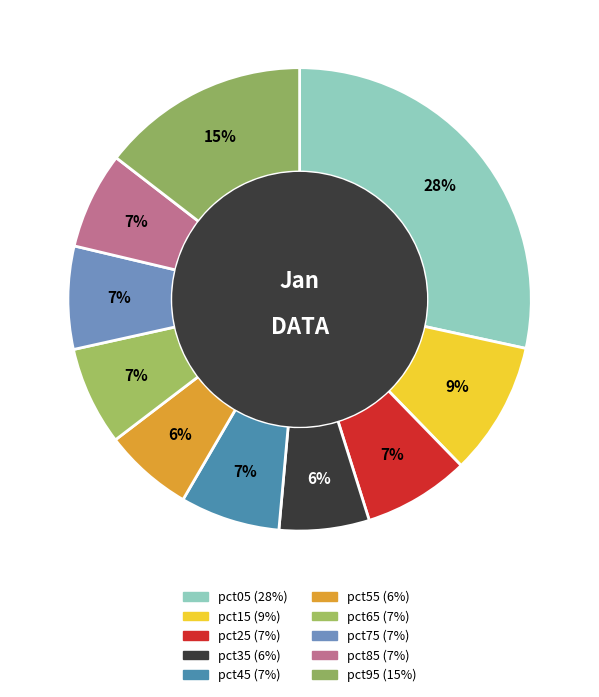

Does any single category account for the majority?

No